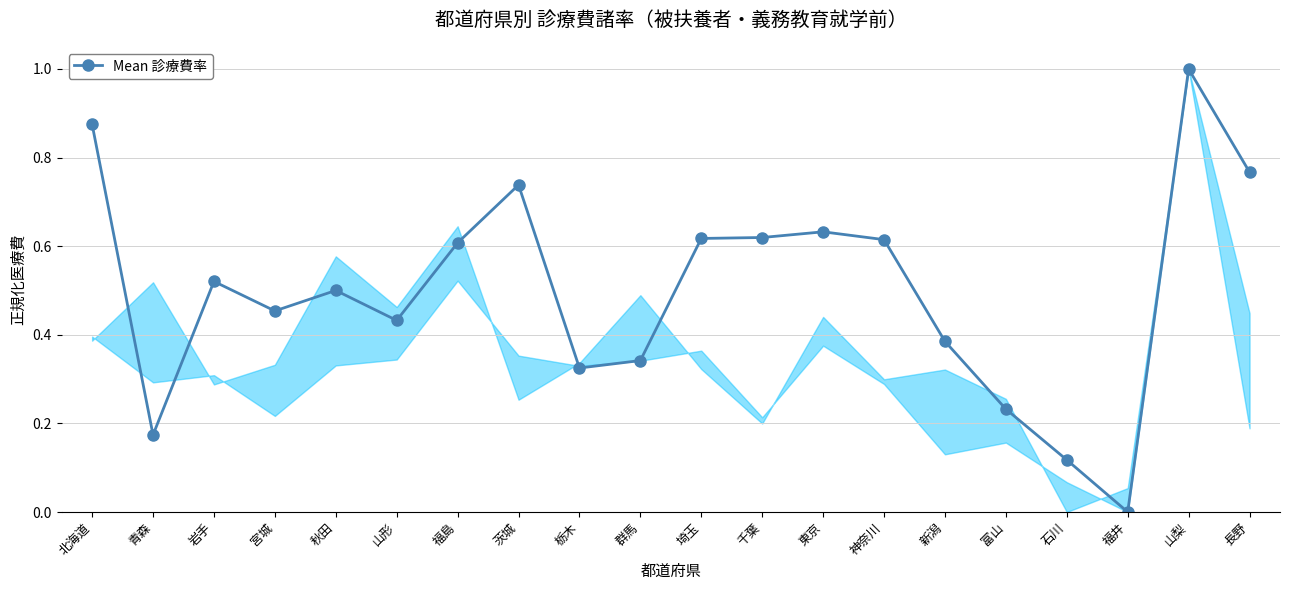

True or false: the data shows 0.3 at 青森.

False